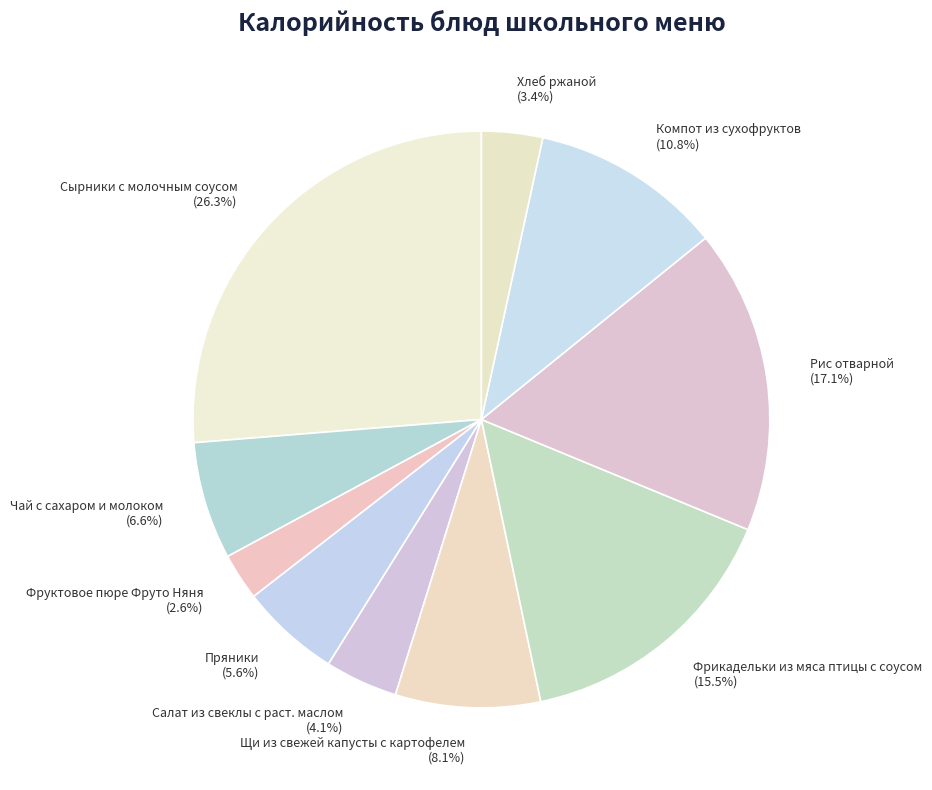

Is Рис отварной the majority of the pie?

No